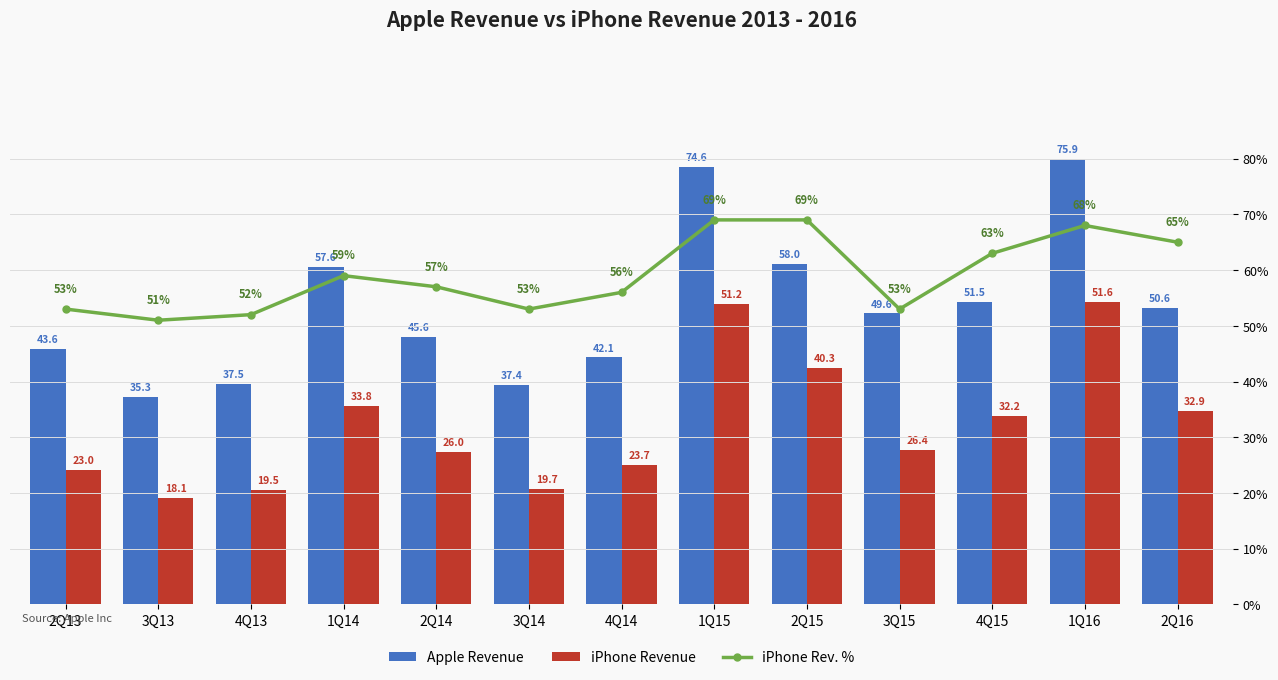

How many groups of bars are there?

13